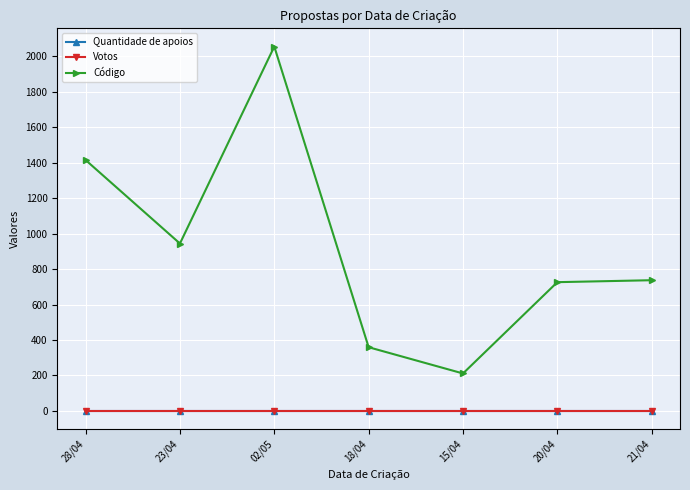

Does the chart have visible grid lines?

Yes